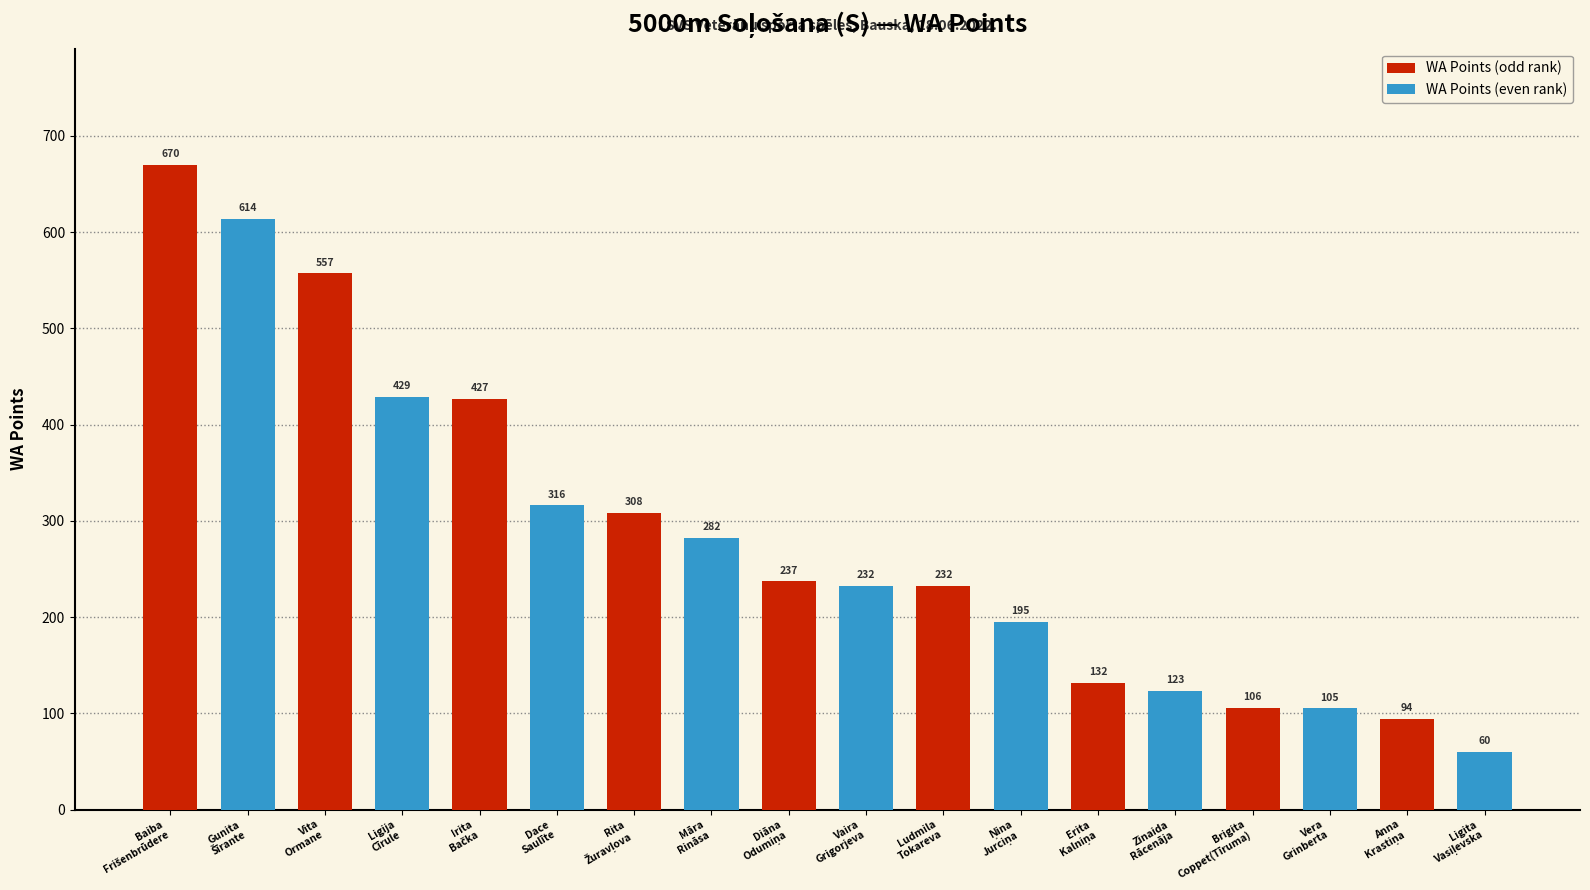

What is the value of the 5th bar from the left?

427